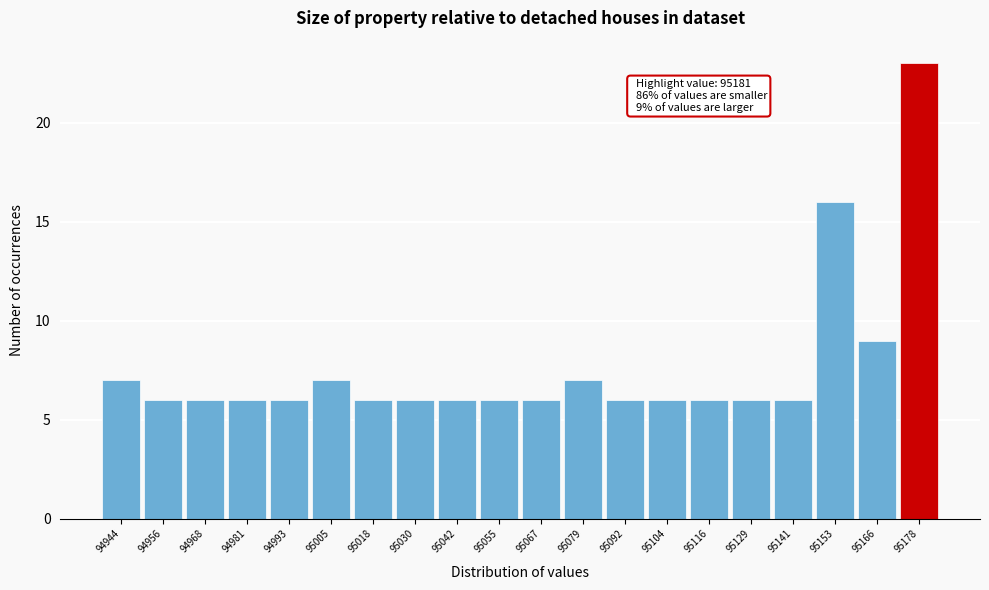

Reading right to left, list all the values displayed in this chart.

23	9	16	6	6	6	6	6	7	6	6	6	6	6	7	6	6	6	6	7